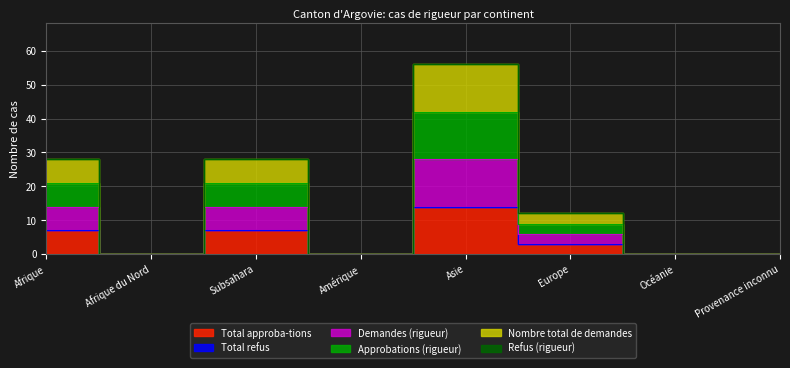

The value of Demandes (rigueur) at Afrique is 5. True or false?

False